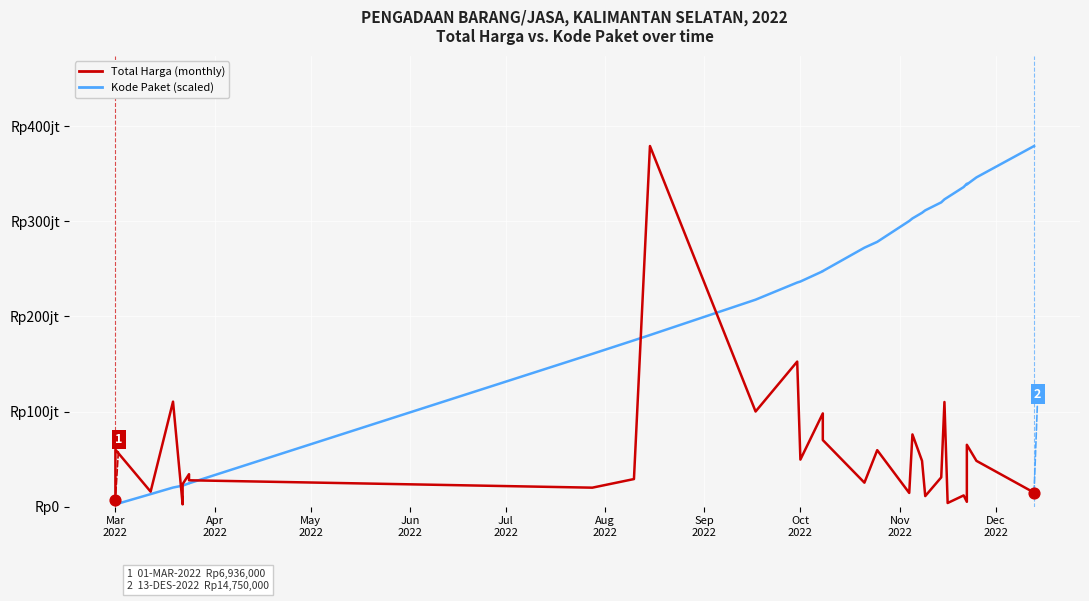

Is the value of Kode Paket (scaled) at 17 greater than the value of Kode Paket at 15?

Yes